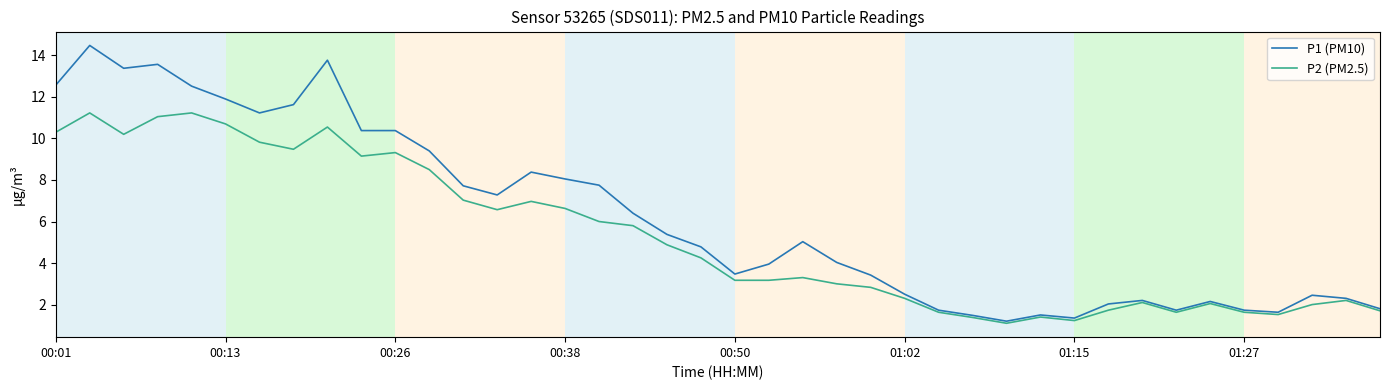

Which series has the largest total across all categories?

P1 (PM10)